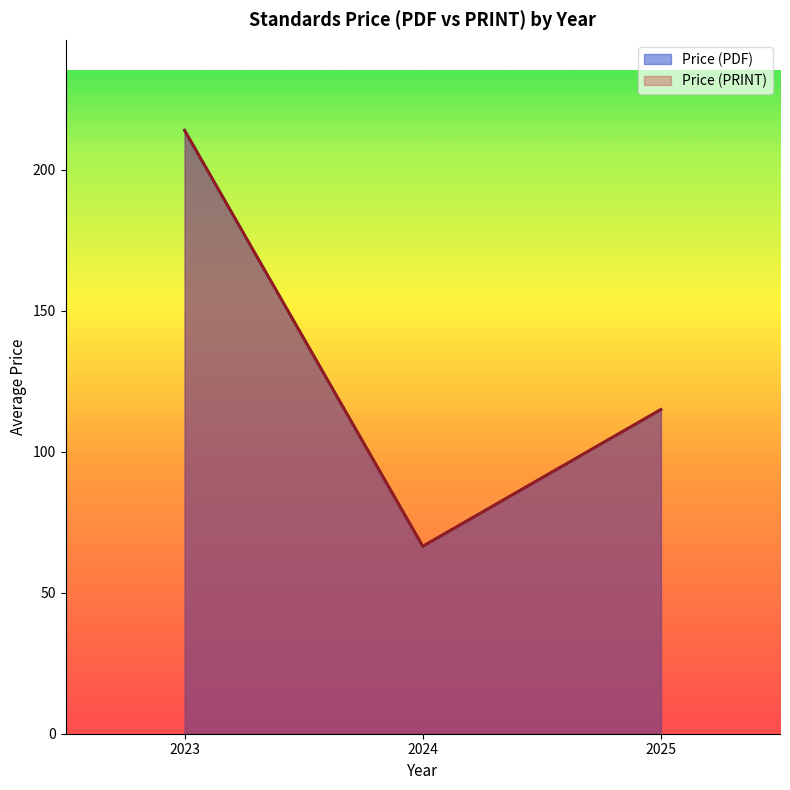

Where is the first local minimum for Price (PDF)?

2024